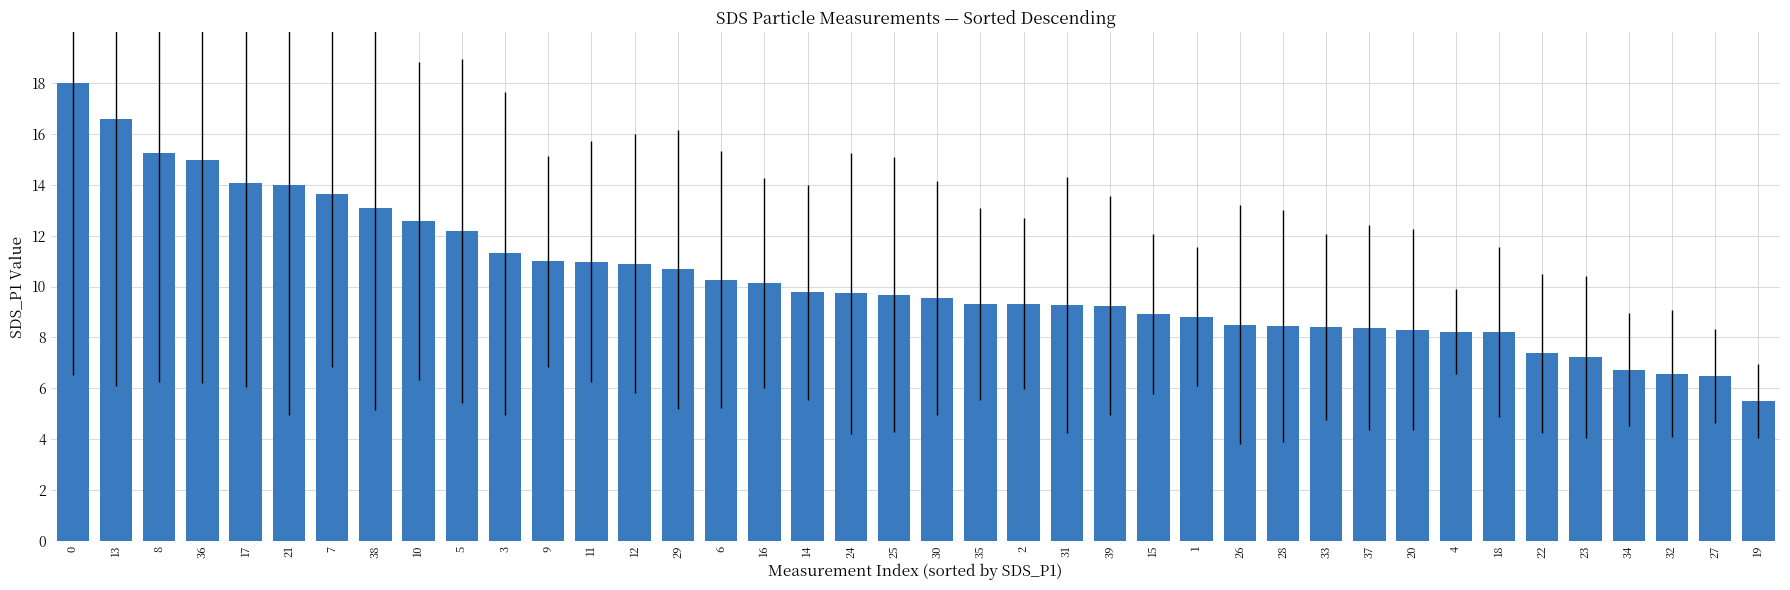

The value at 31 is 12.5. True or false?

False